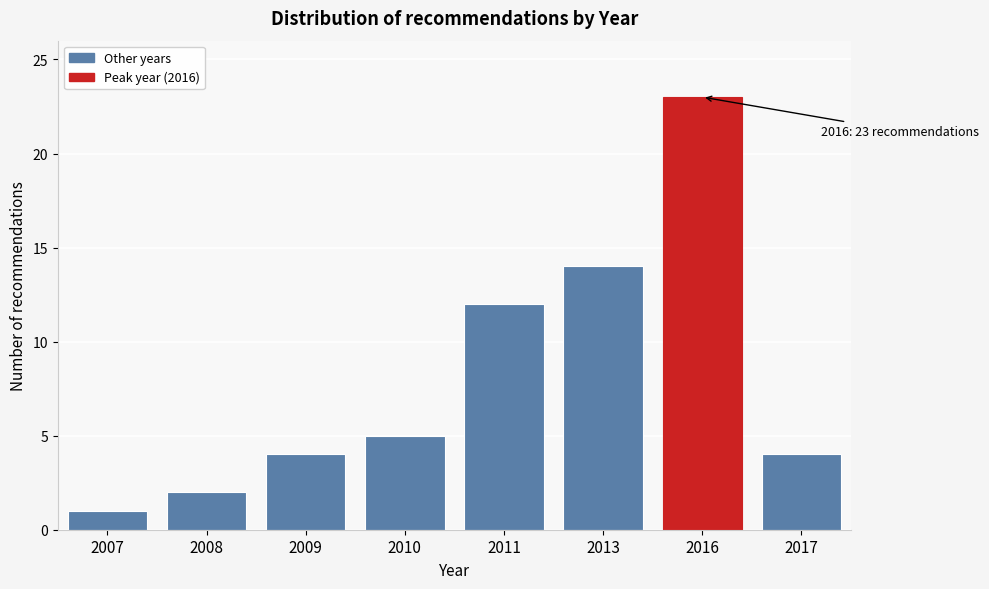

Reading right to left, extract all data points from this chart.

2017=4	2016=23	2013=14	2011=12	2010=5	2009=4	2008=2	2007=1